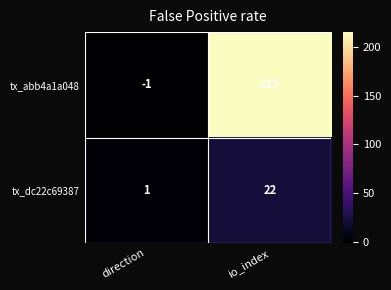

What is the spread (max minus min) of values at io_index?

193